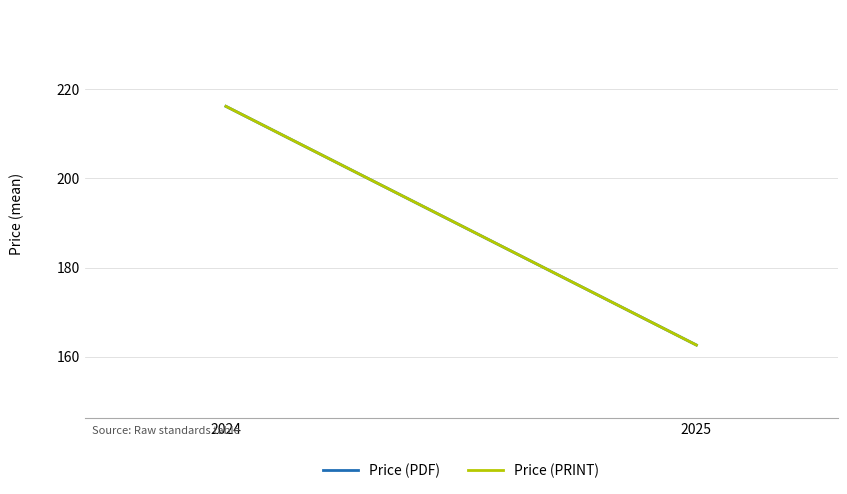

Reading left to right, list all the values displayed in this chart.

Price (PDF): 2024=216.2	2025=162.7
Price (PRINT): 2024=216.2	2025=162.7